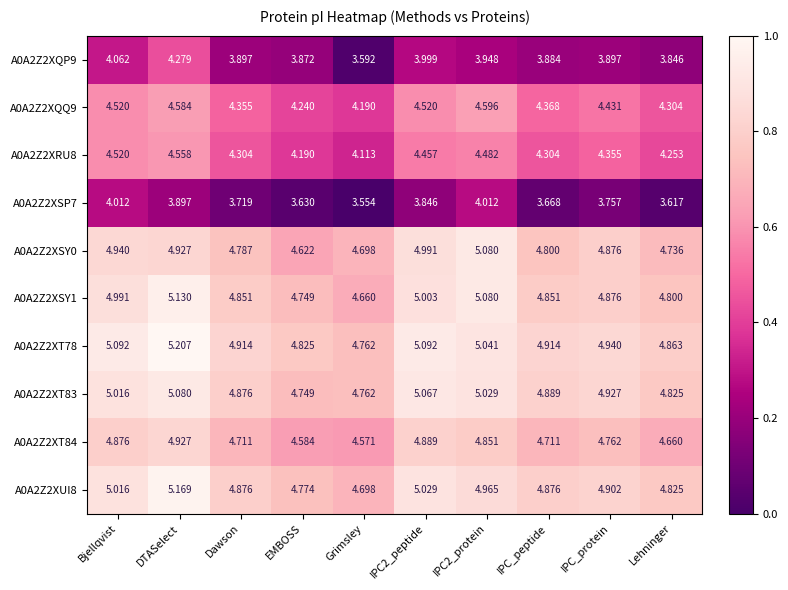

At which category is the sum across all series the highest?

DTASelect